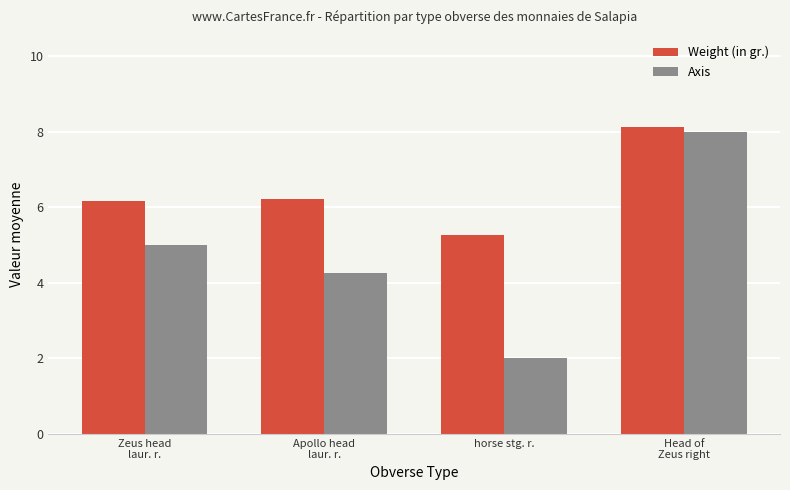

Which series changed the most between horse stg. r. and Head of
Zeus right?

Axis